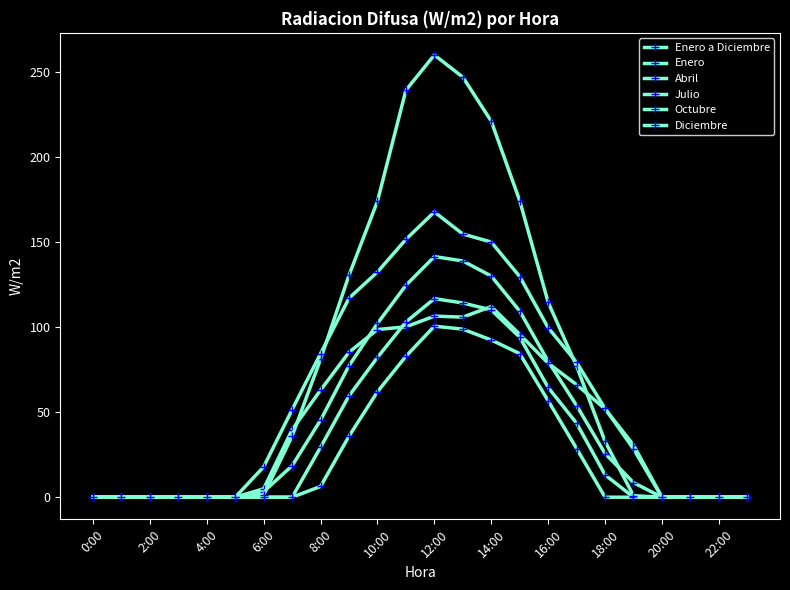

How many data points in Enero are above 39?

12